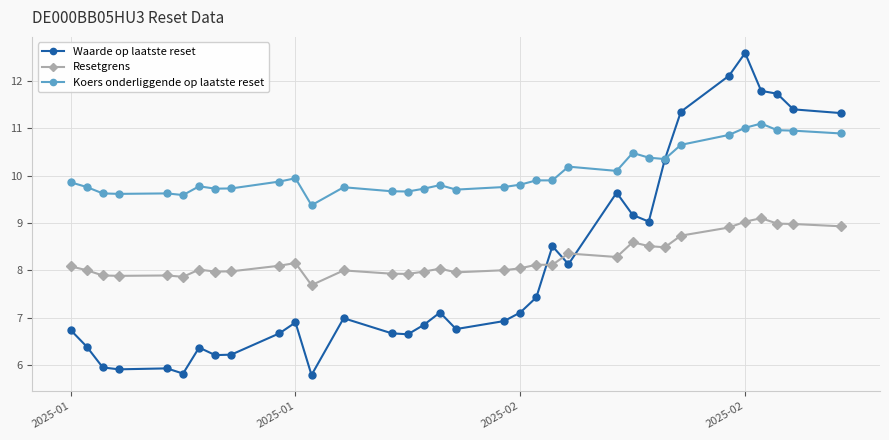

Does the chart display data point markers on the line(s)?

Yes